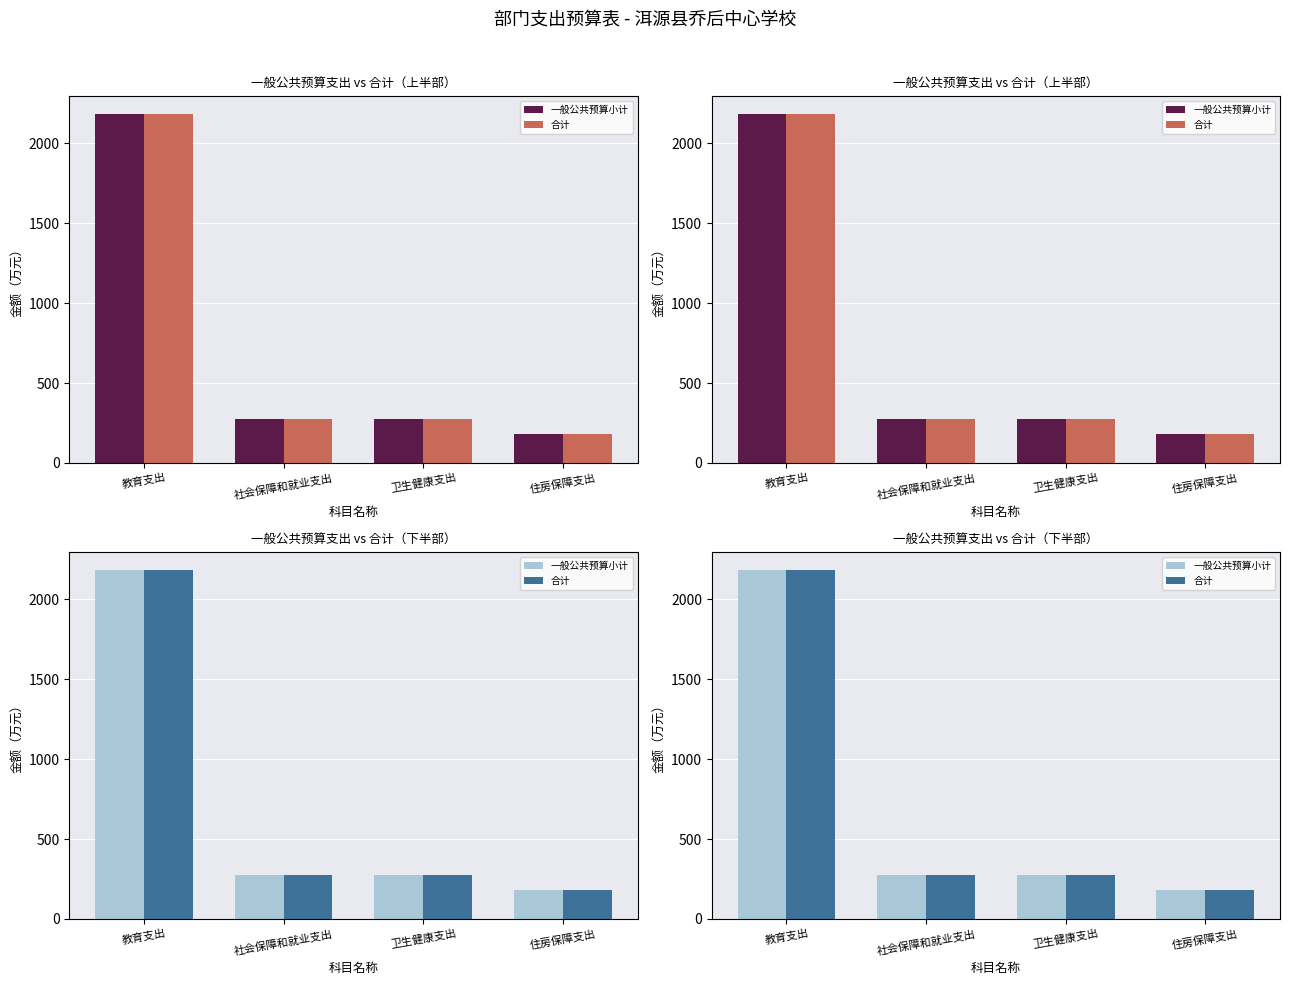

At which category is the sum across all series the highest?

教育支出